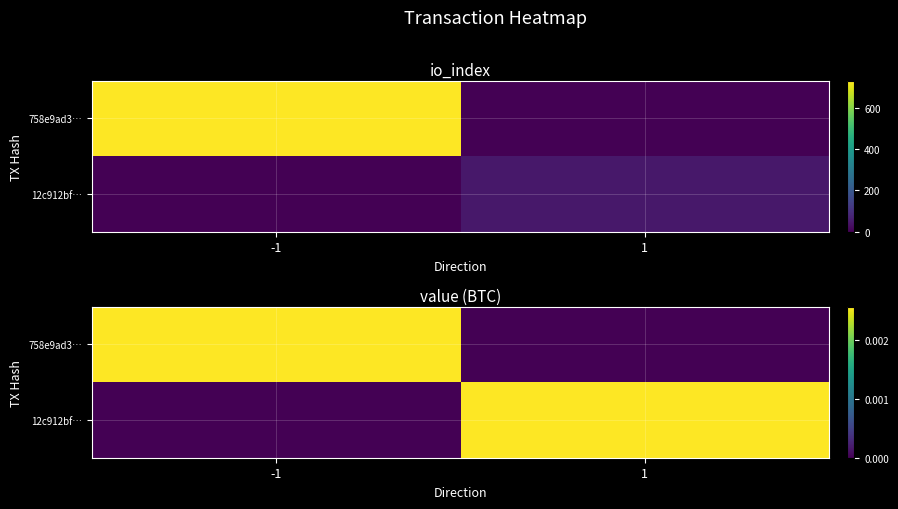

Which series changed the most between -1 and 1?

758e9ad3…